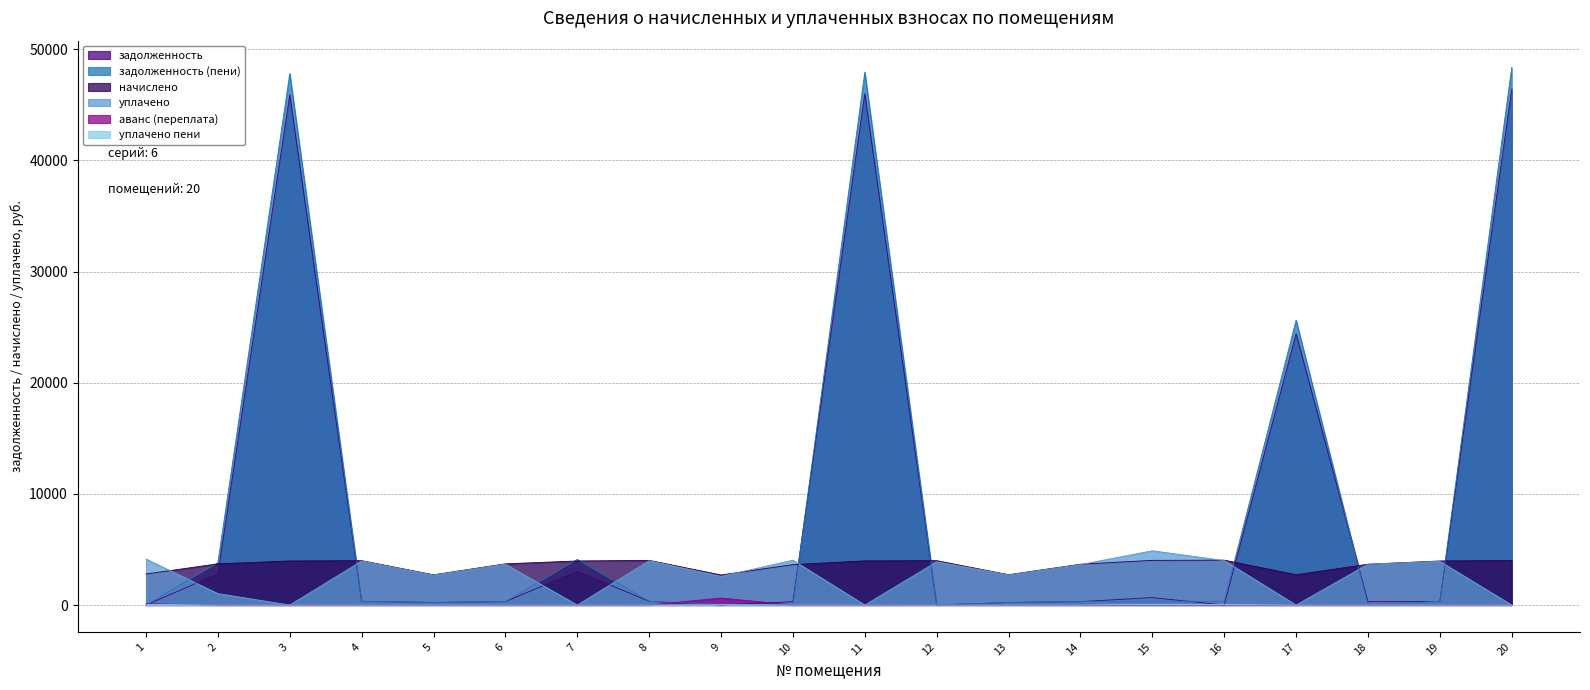

How many values in задолженность (пени) are above zero?

16